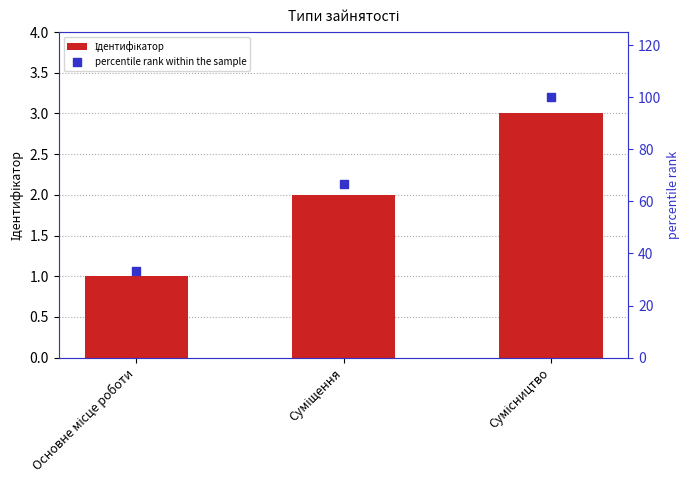

Which series reaches the minimum Y coordinate?

Ідентифікатор